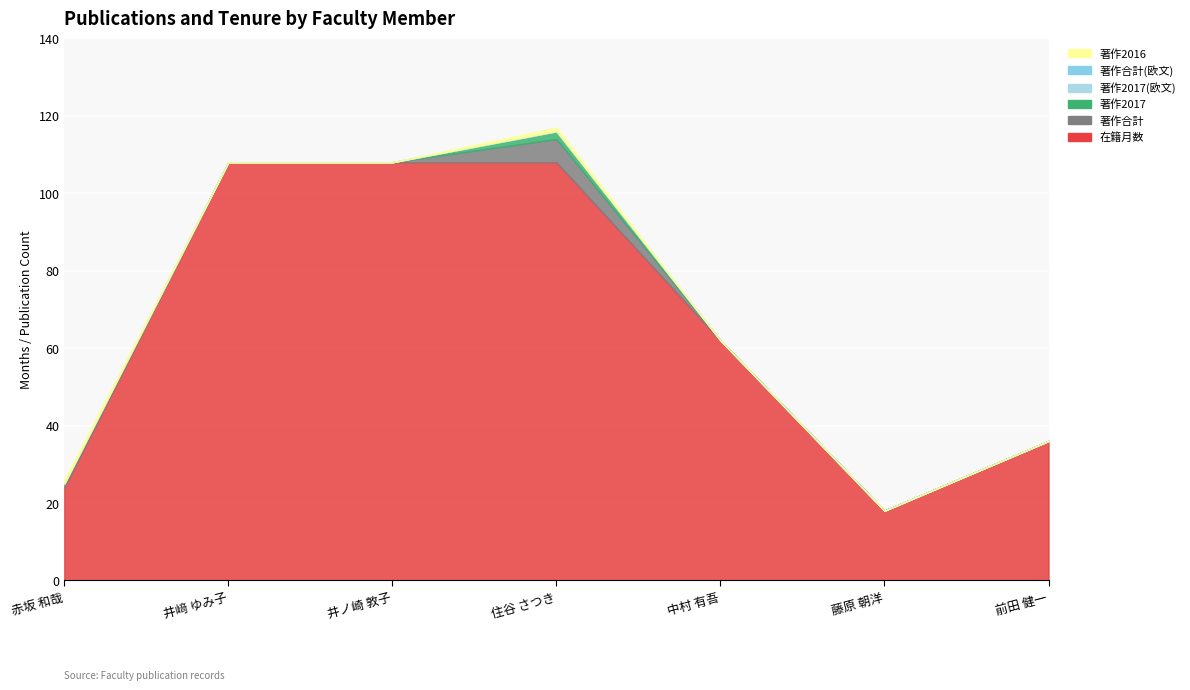

True or false: 著作2017 has more than 1 interior local peaks.

False